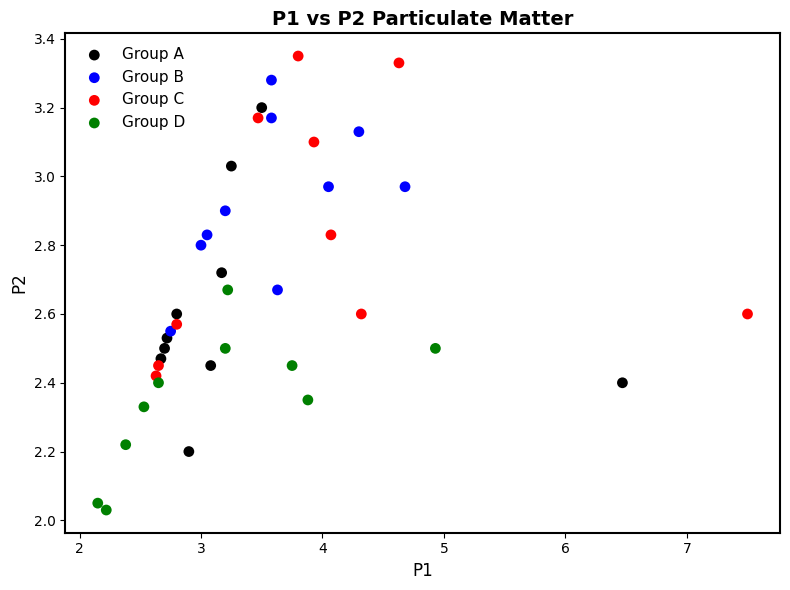

Which series contains the lowest Y value?

Group D